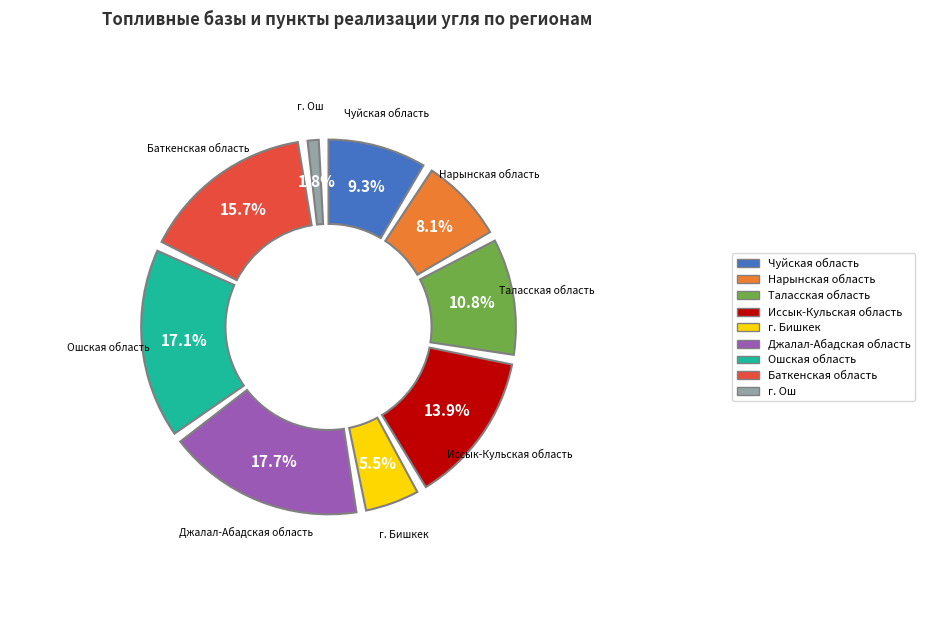

Is Баткенская область the majority of the pie?

No